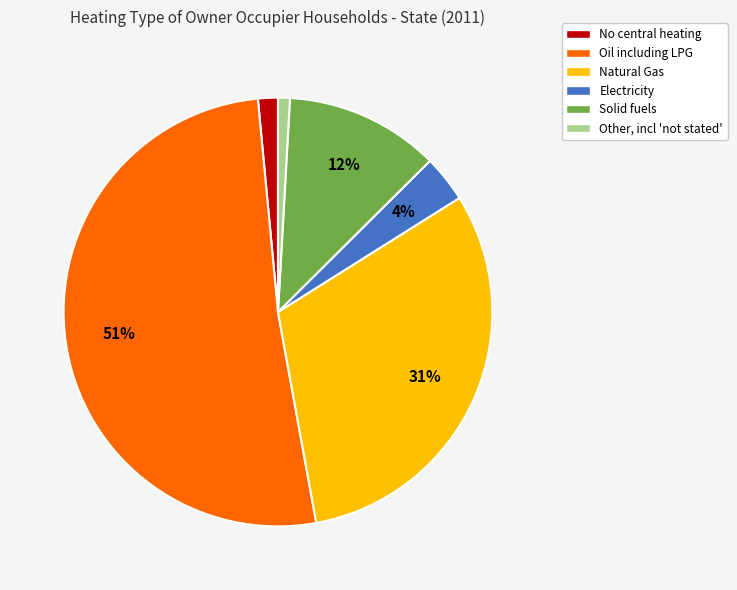

How many segments does this pie chart have?

6